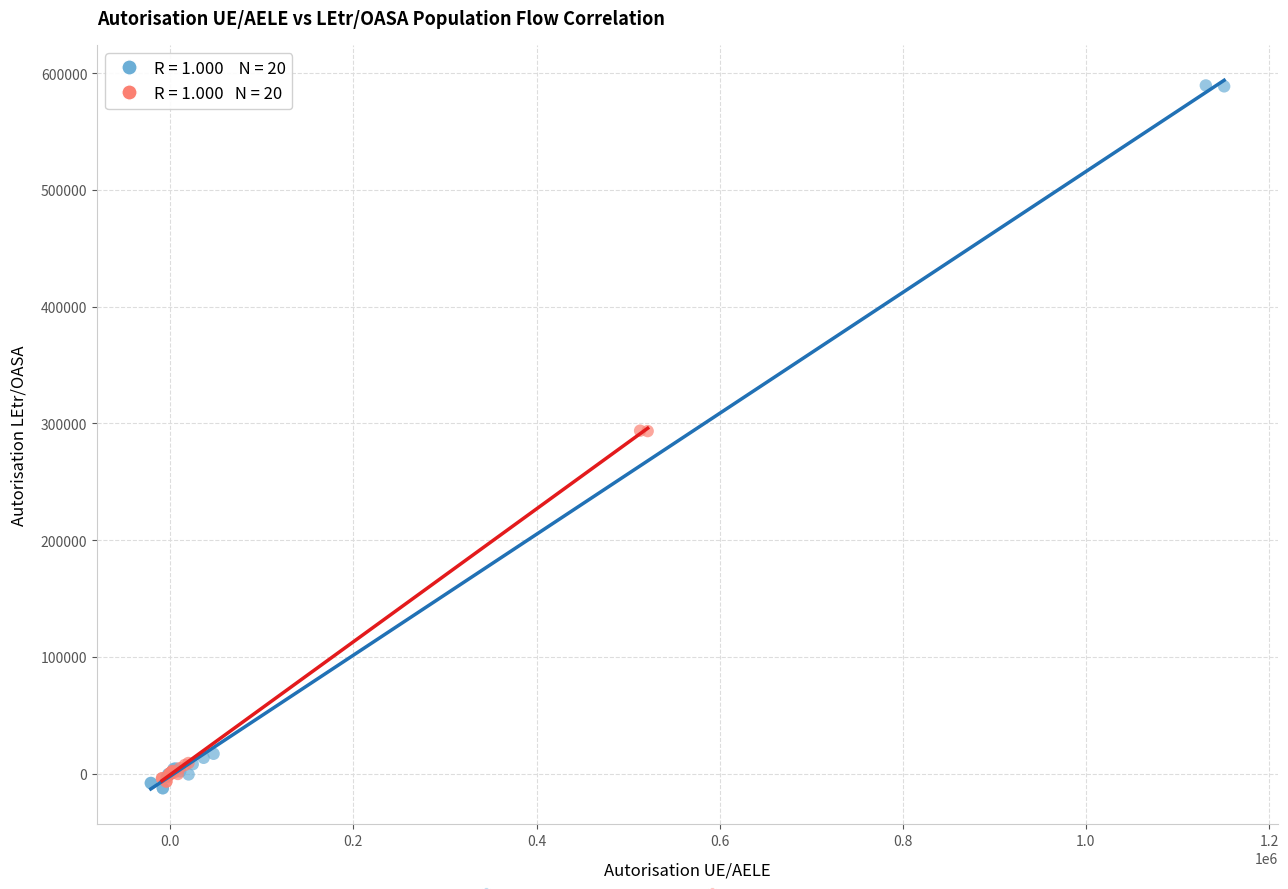

Which series reaches the maximum Y coordinate?

Autorisation UE/AELE